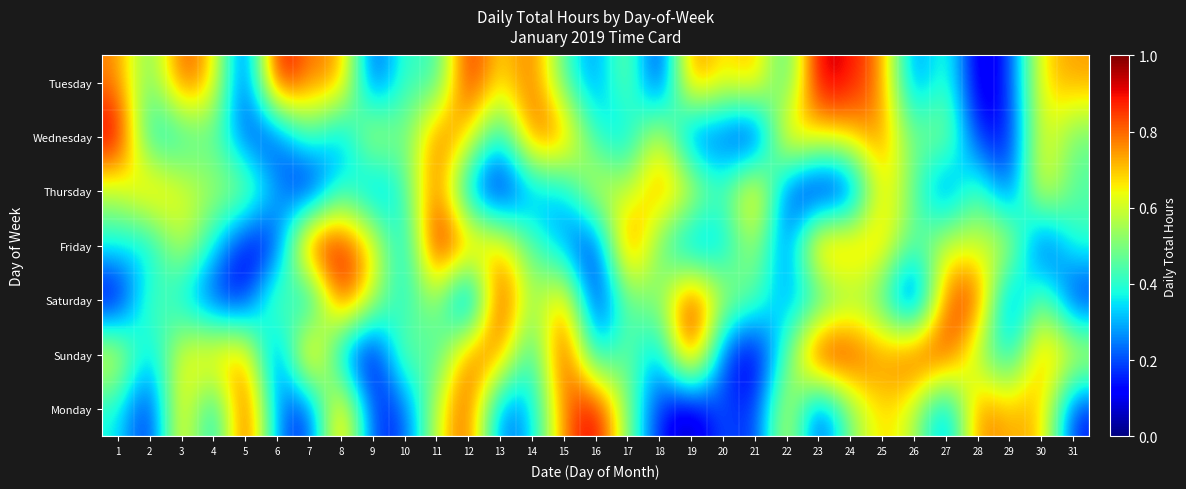

Which category has the lowest value across all series?

21